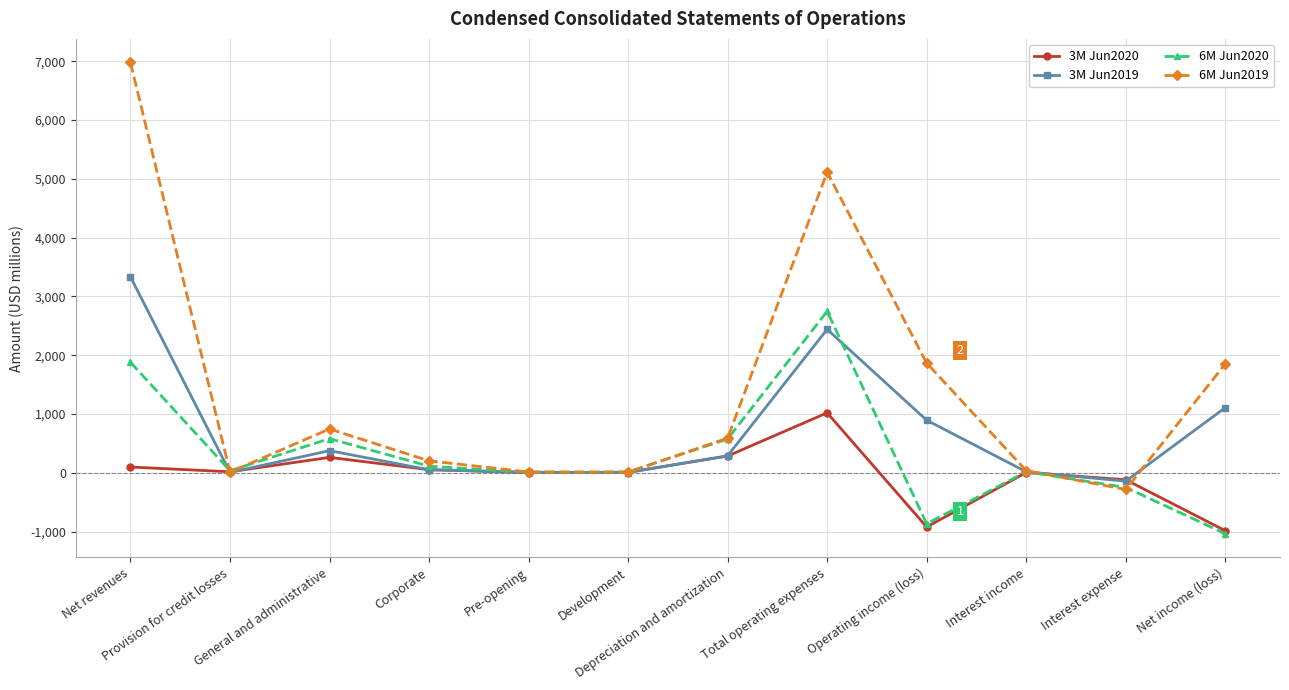

Which category has the lowest value in the 6M Jun2020 series?

Net income (loss)